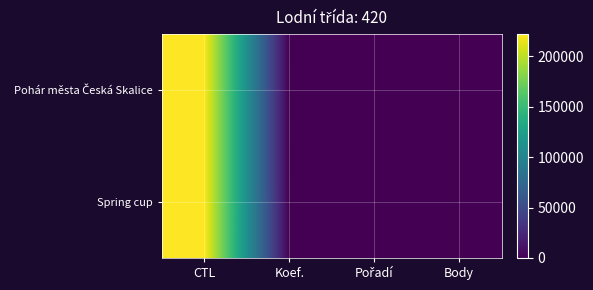

Rank the series by their maximum value, from lowest to highest.

Pohár města Česká Skalice, Spring cup